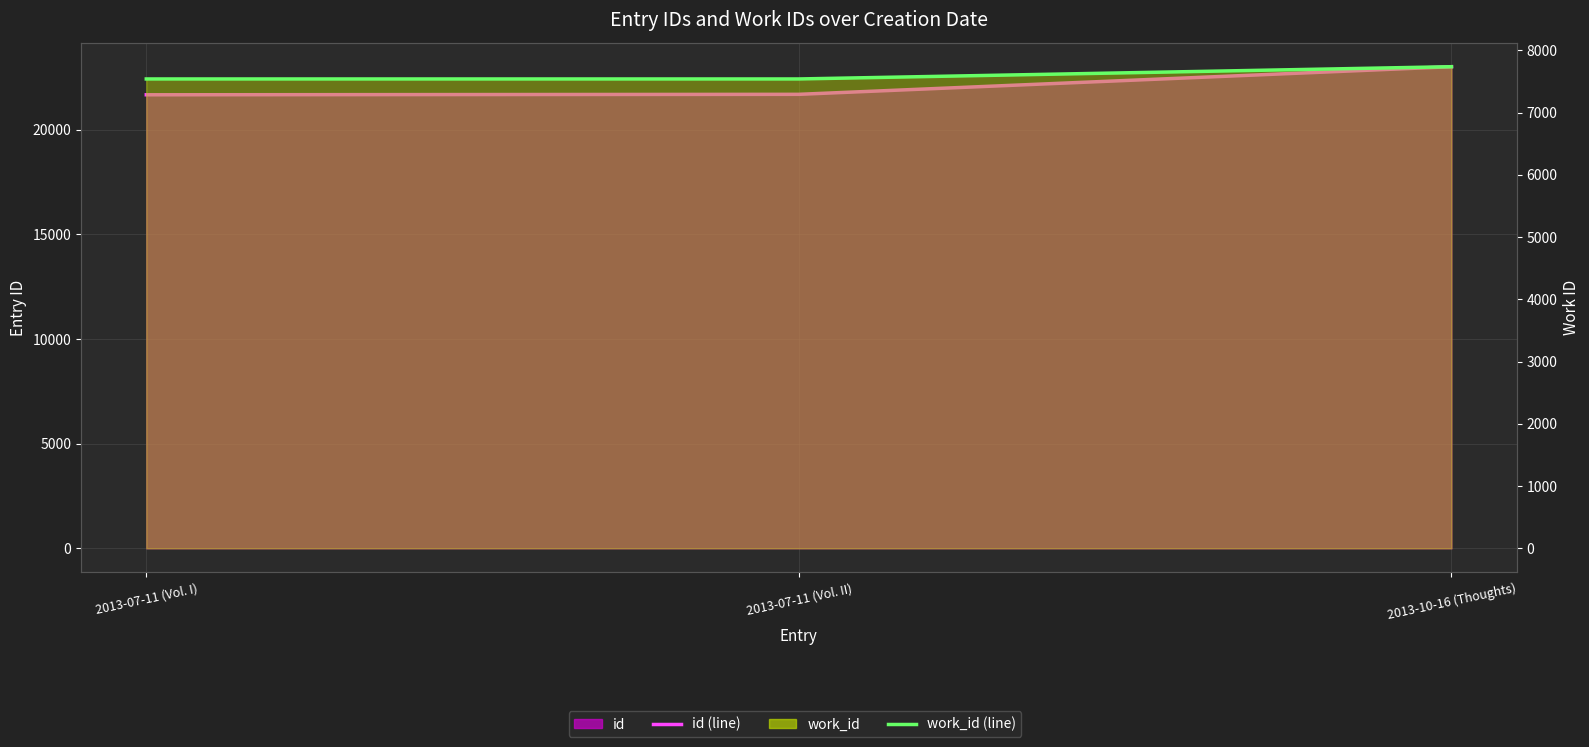

Rank the categories by id (line) value from lowest to highest.

2013-07-11 (Vol. I), 2013-07-11 (Vol. II), 2013-10-16 (Thoughts)